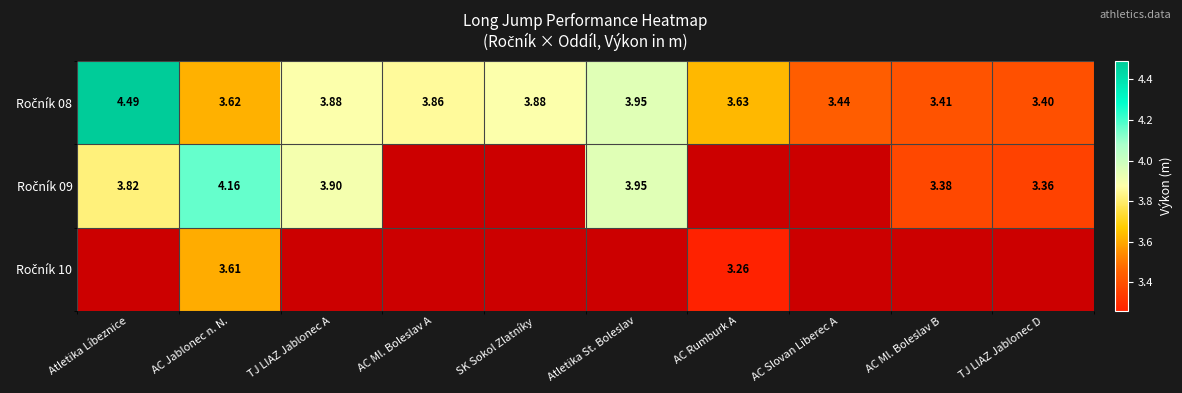

What is the sum of the Ročník 08 values at AC Ml. Boleslav B and AC Ml. Boleslav A?

7.3